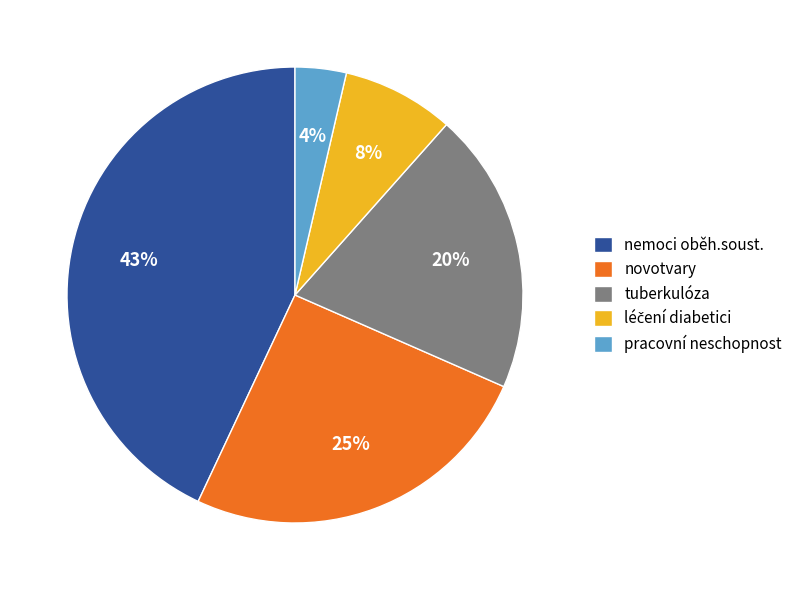

Is it true that novotvary is 25% of the pie?

True